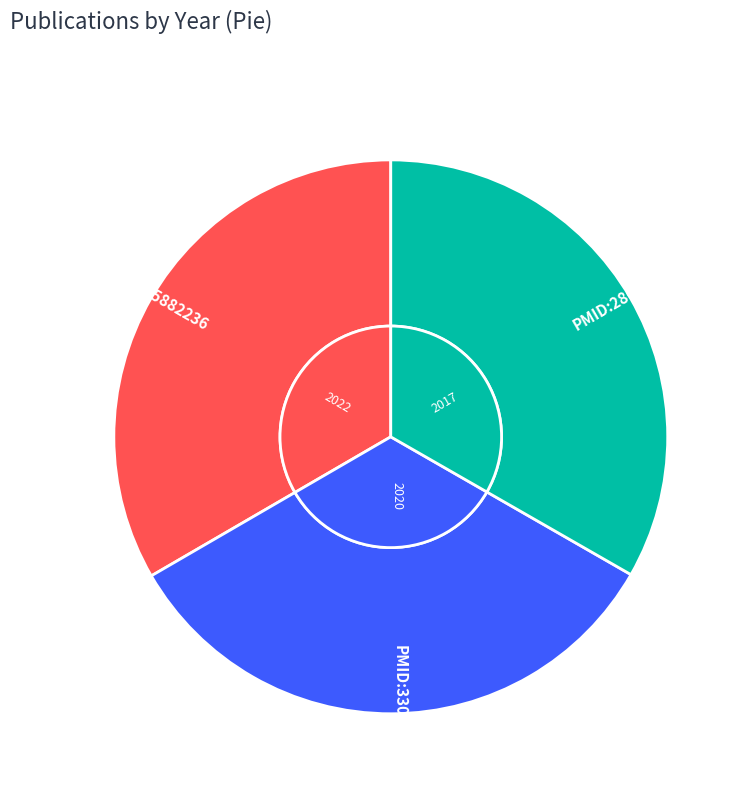

To the nearest percent, what percentage of the pie is PMID:28669545?

33%